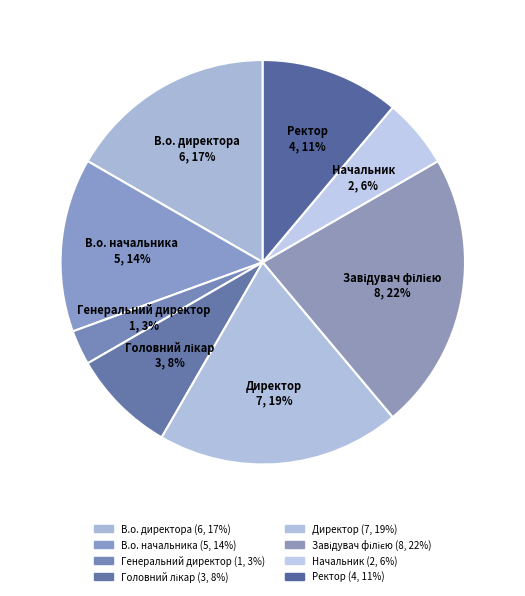

Between Головний лікар and В.о. директора, which is larger?

В.о. директора